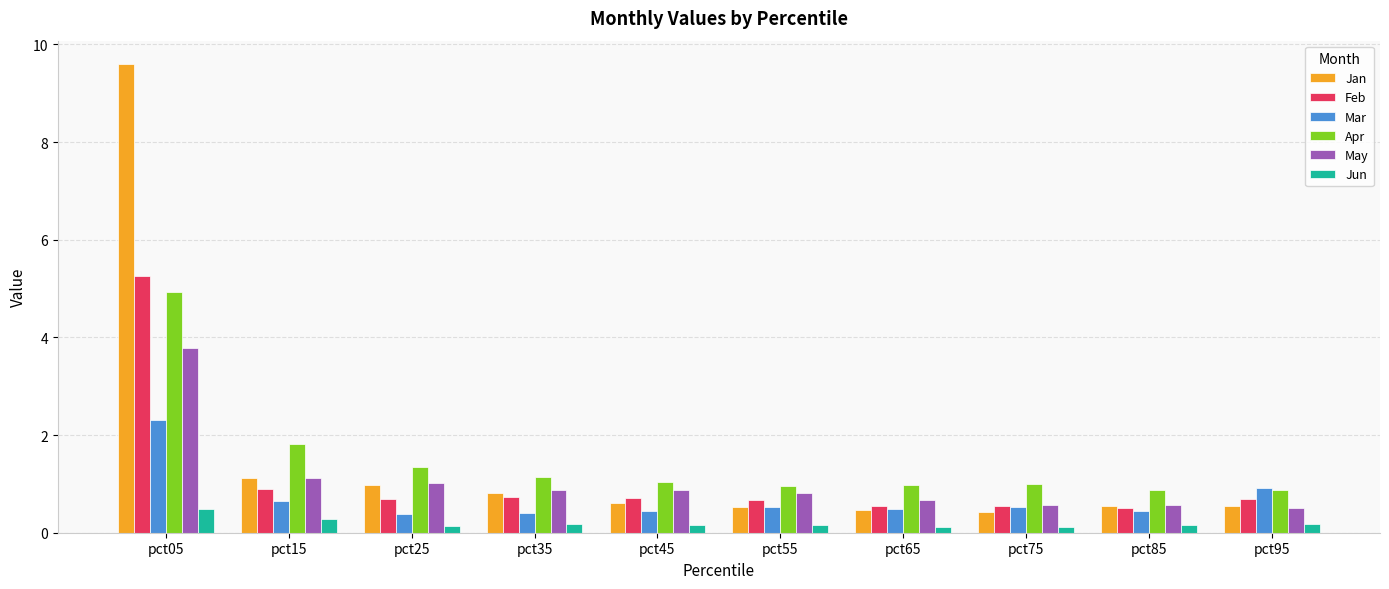

What is the difference between the highest and lowest values at pct05?

9.1